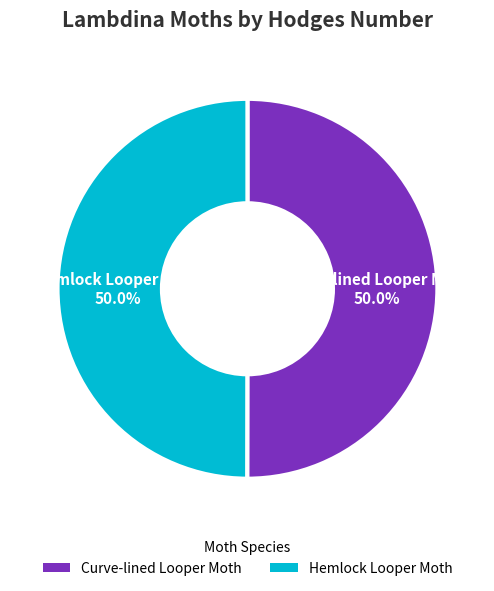

What percentage do Curve-lined Looper Moth and Hemlock Looper Moth together represent?

100.0%